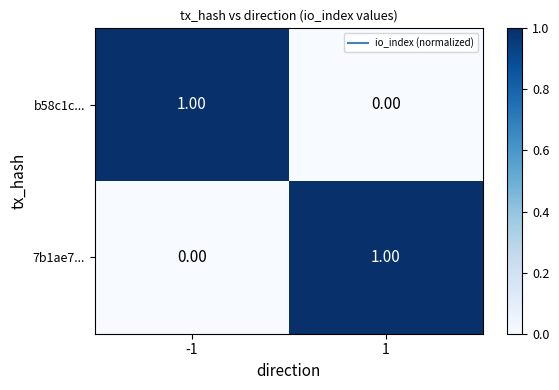

Rank the categories by b58c1c... value from lowest to highest.

1, -1